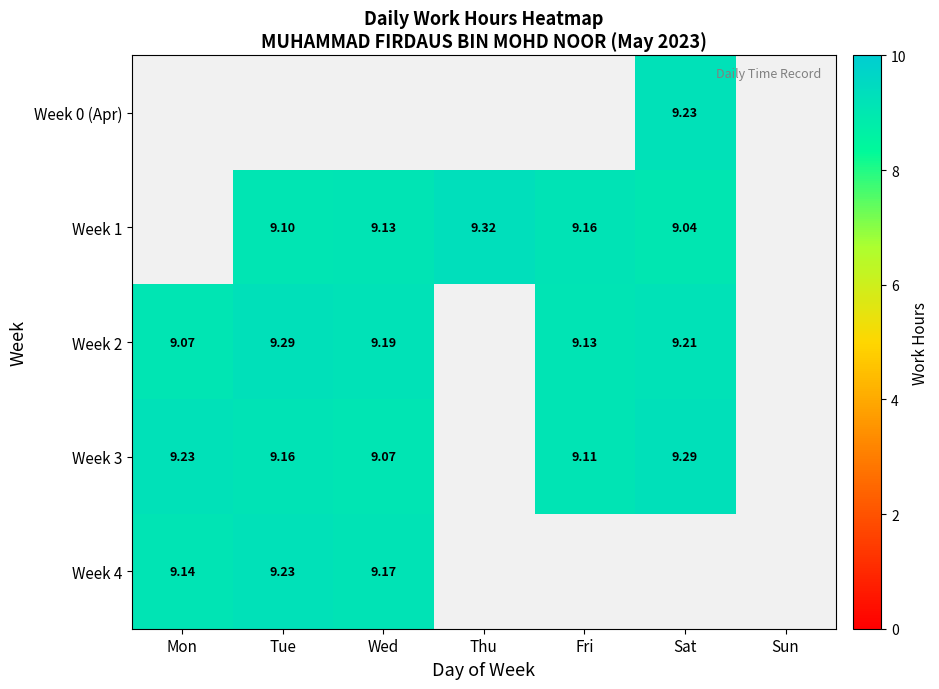

At which label does Week 3 first exceed 9?

Mon